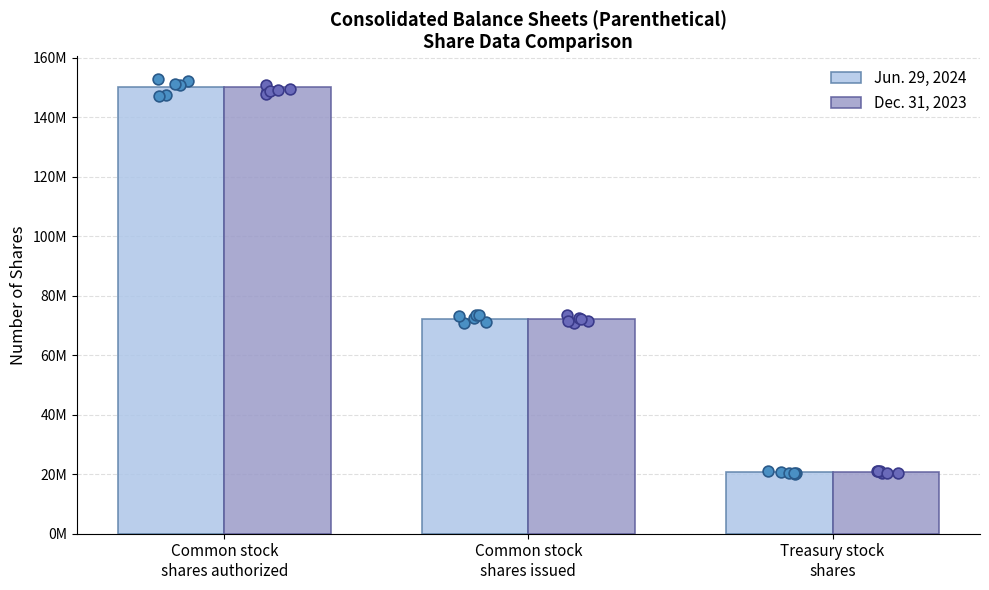

At which category is the sum across all series the highest?

Common stock
shares authorized